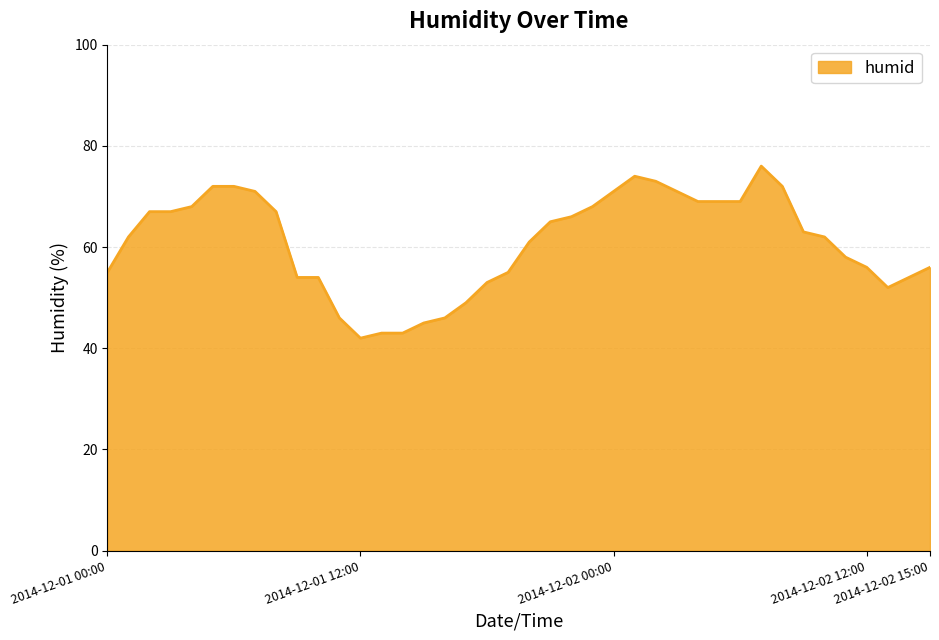

What is the sum of all values?

2436